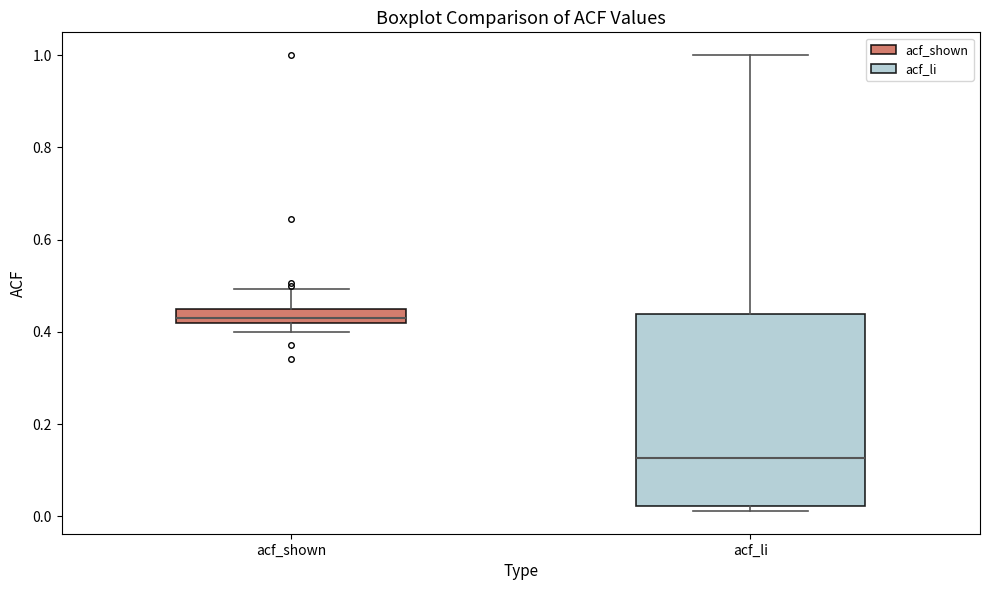

Which box has the lowest median line?

acf_li